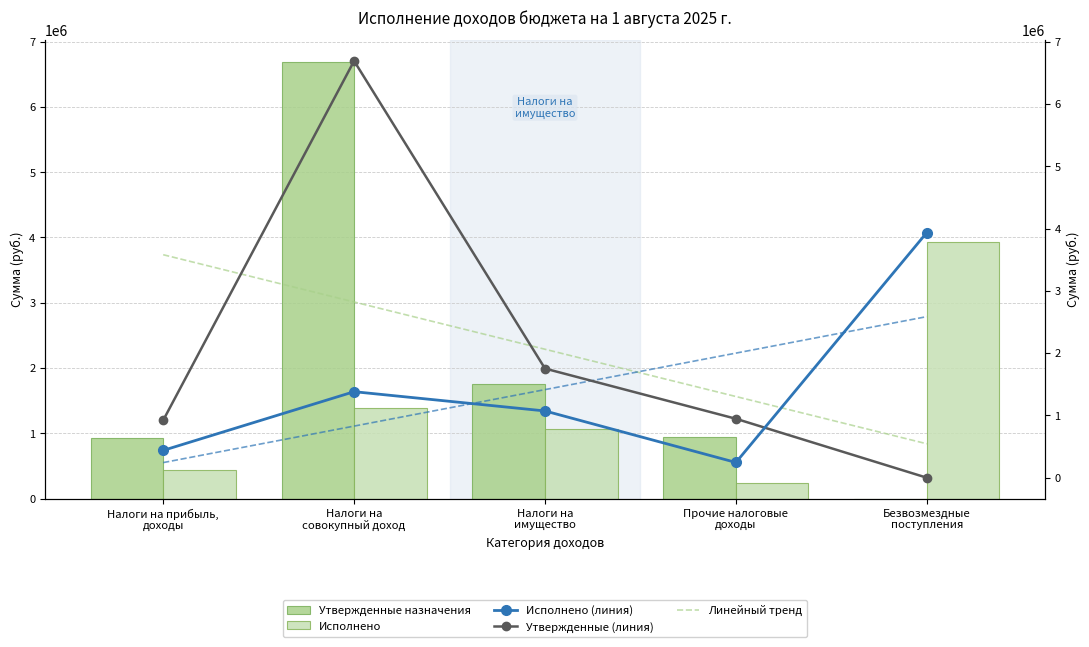

What are all the series names shown in the legend?

Утвержденные назначения, Исполнено, Исполнено (линия), Утвержденные (линия), Линейный тренд